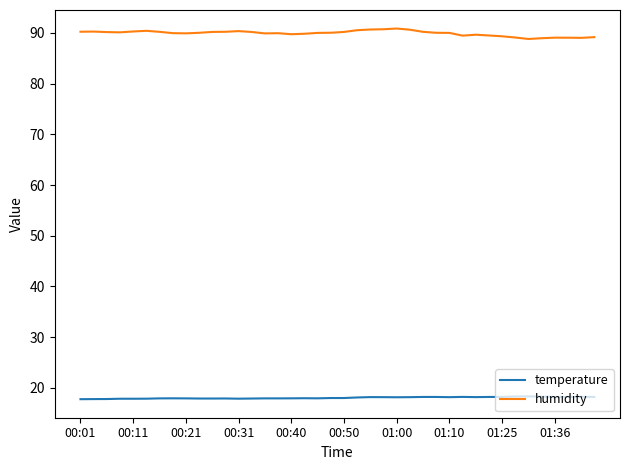

What are all the series names shown in the legend?

temperature, humidity